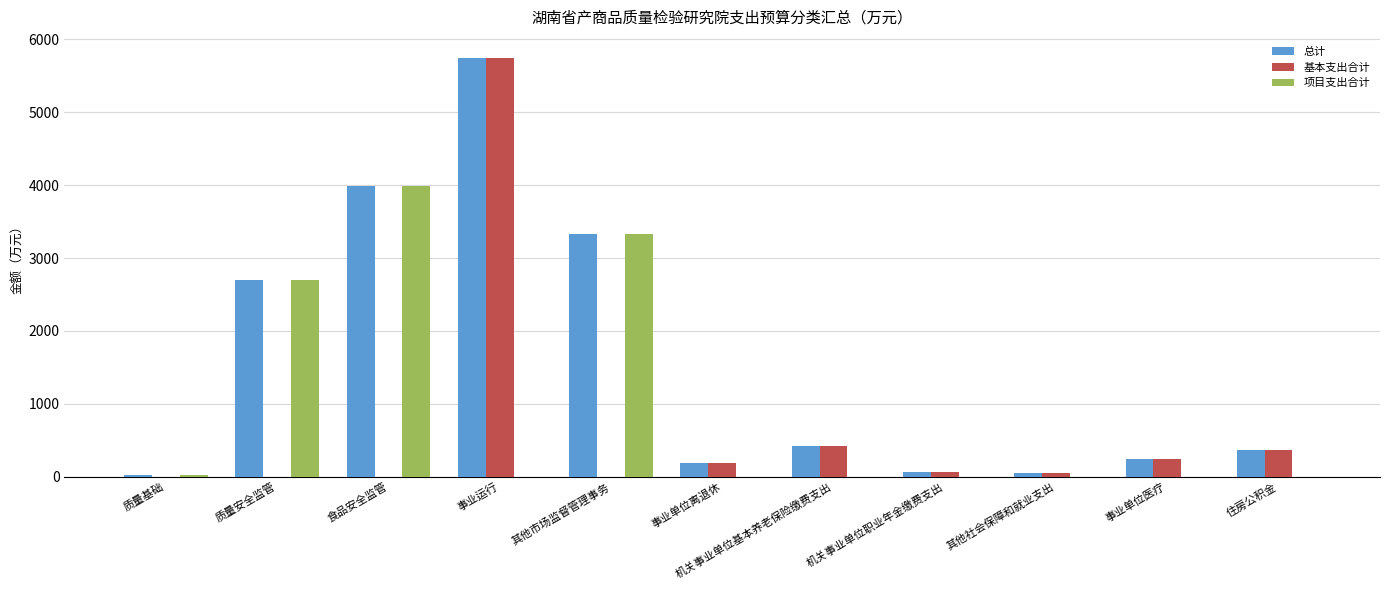

Which series changed the most between 质量安全监管 and 事业运行?

基本支出合计